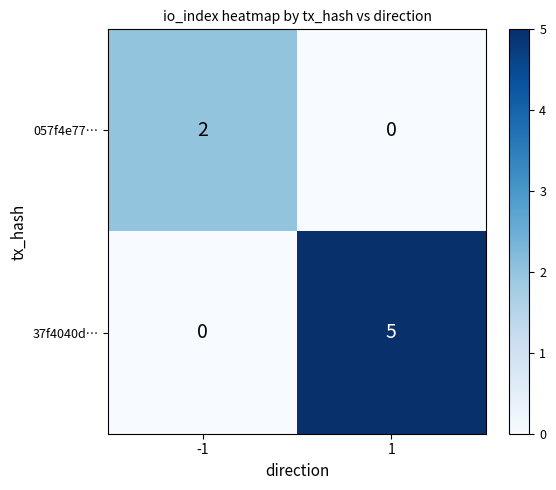

What is the spread (max minus min) of values at -1?

2